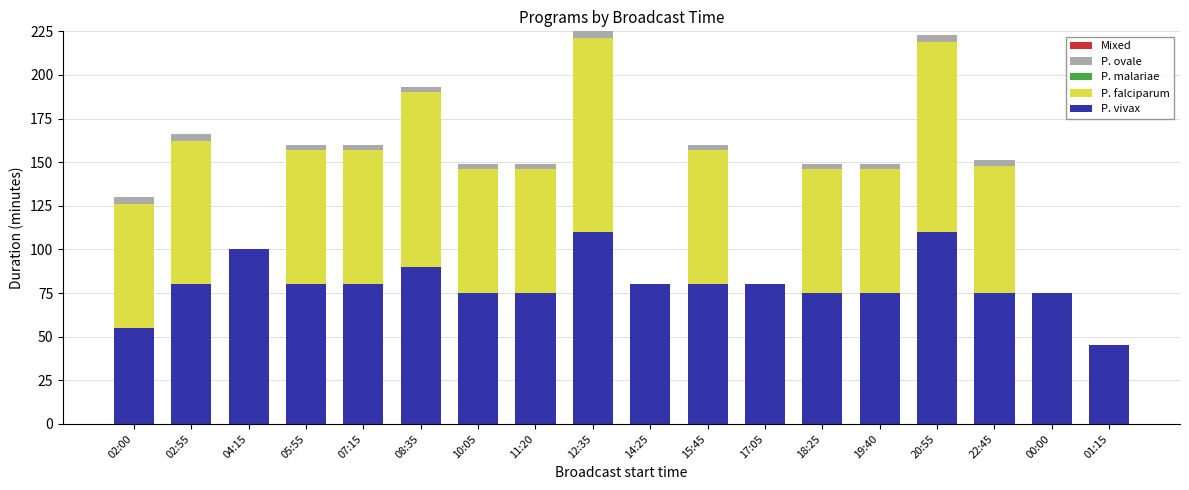

What is the maximum value for P. vivax?

110